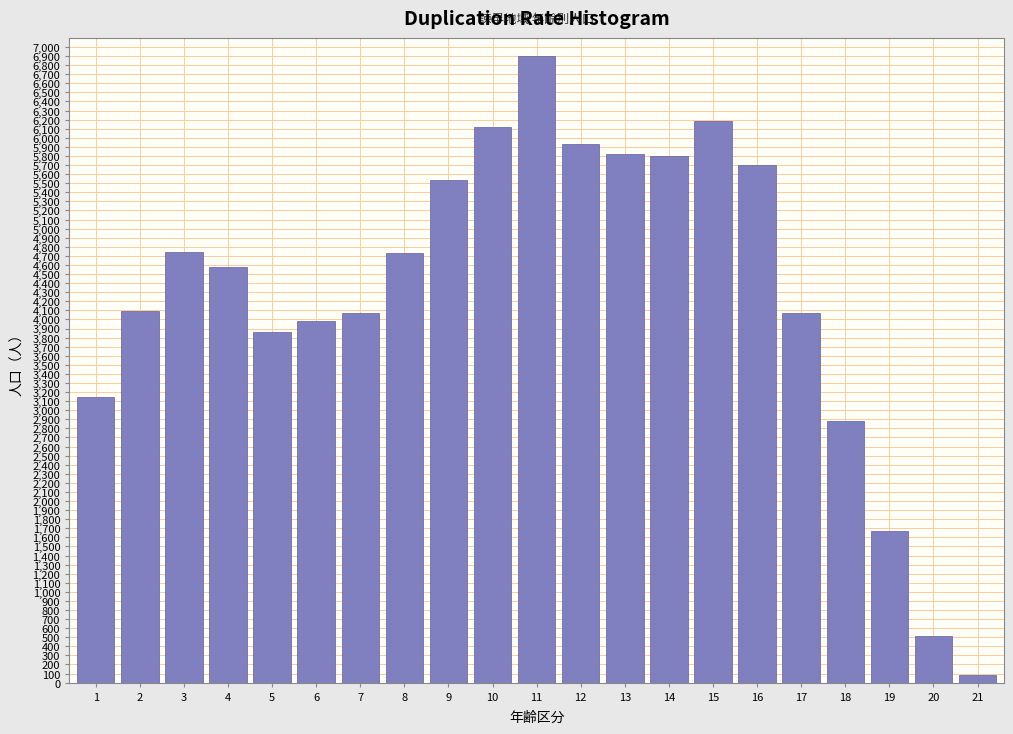

Approximately how many times larger is the value at 6 compared to 16?

0.7